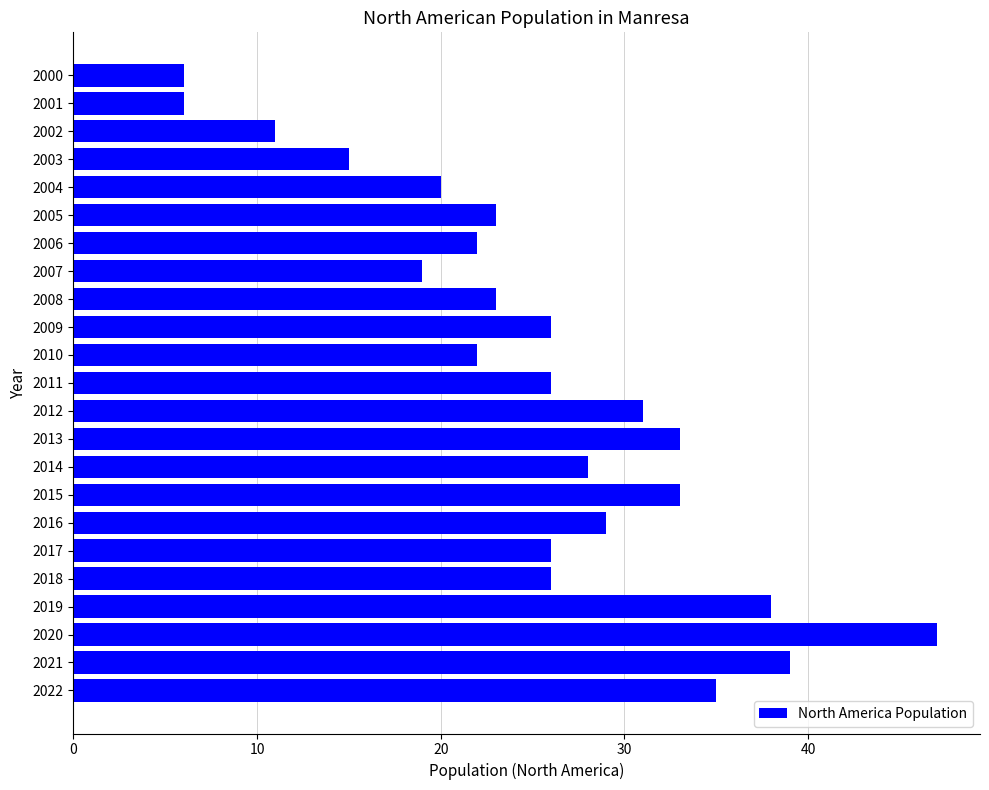

Are the bars grouped side by side (vs. stacked)?

No